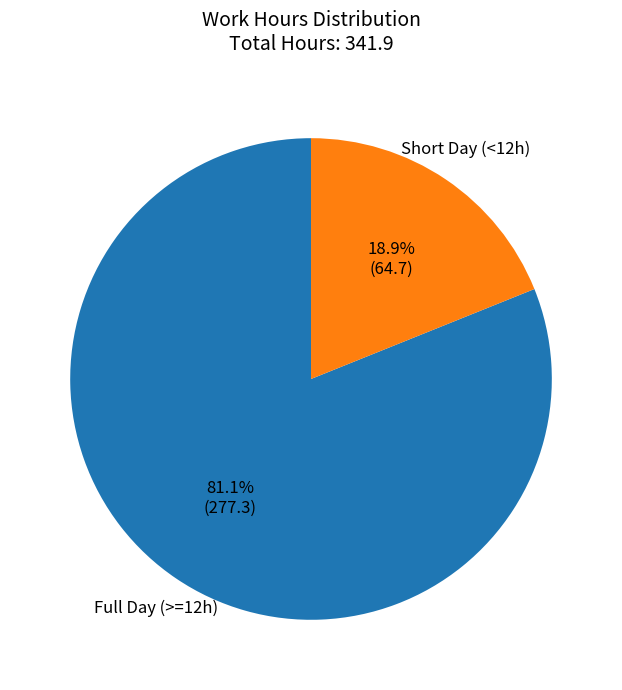

Is there a majority slice in this chart?

Yes